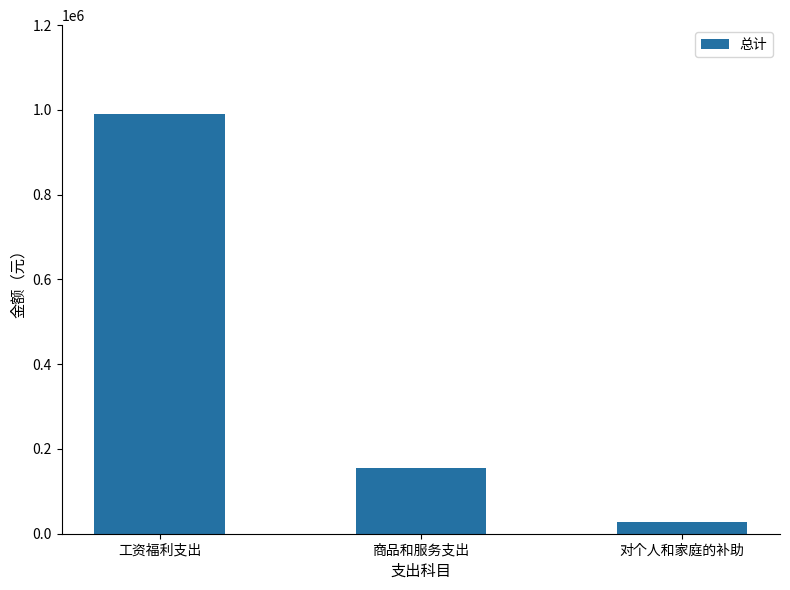

Count the number of categories in the chart.

3